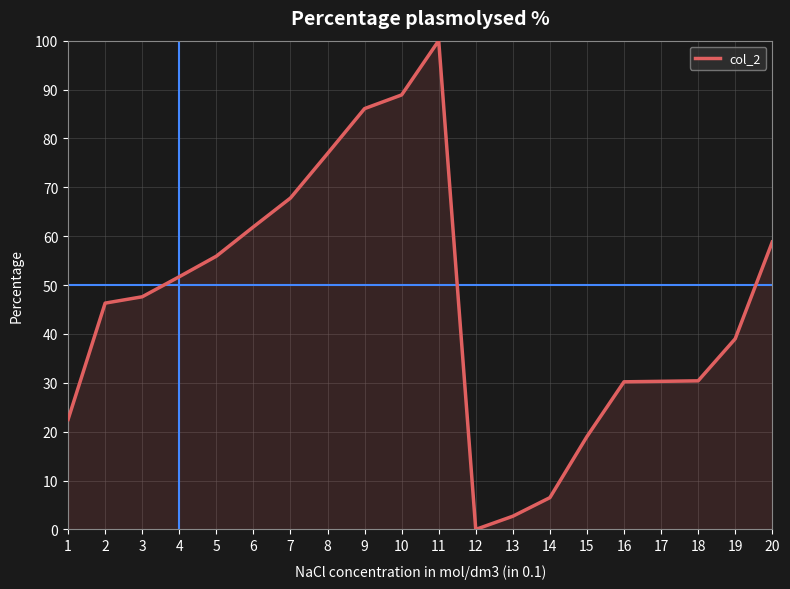

Which has a higher value, 9 or 15?

9